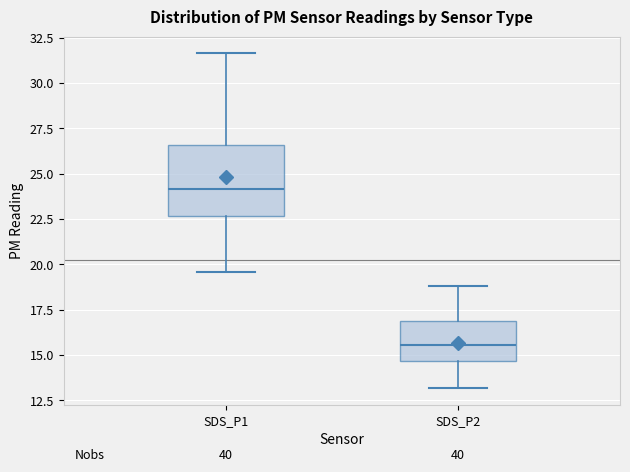

Which box is the tallest, from its lower edge to its upper edge?

SDS_P1